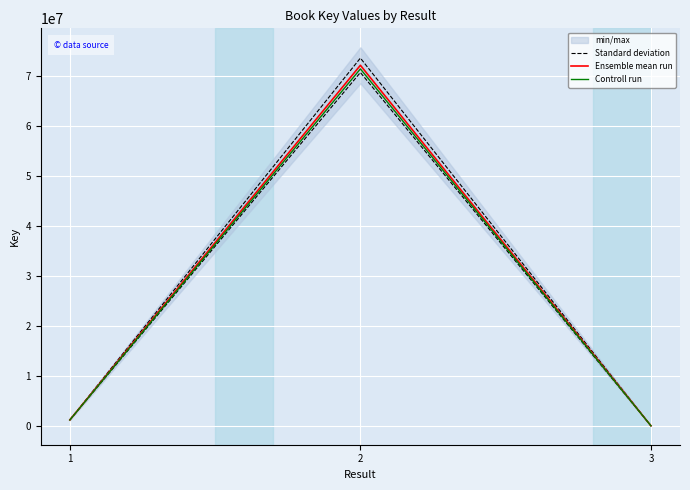

What is the average value of the Standard deviation series?

24960464.2